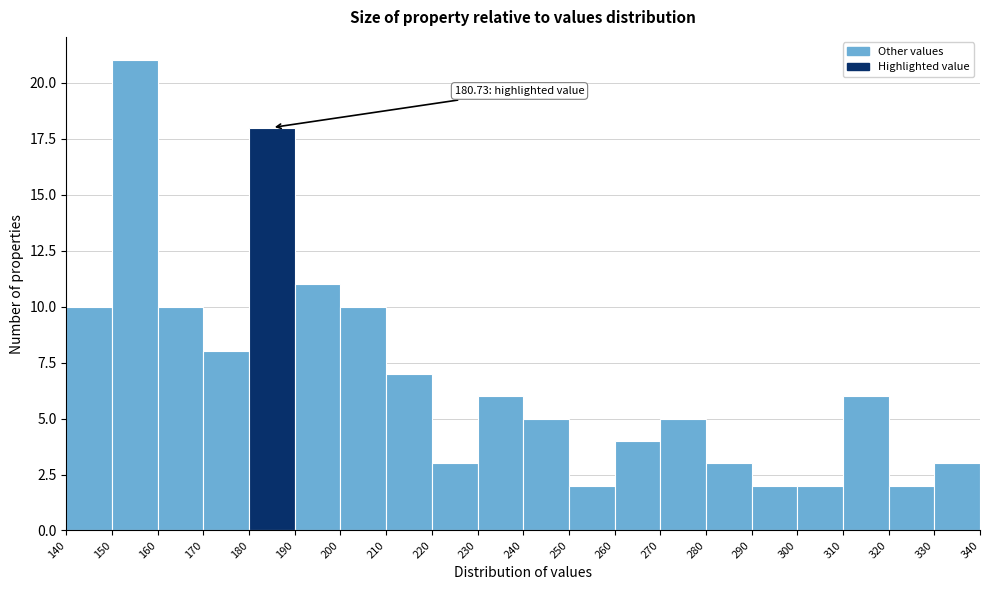

Over which range of the x-axis is the bar tallest?

150 to 160